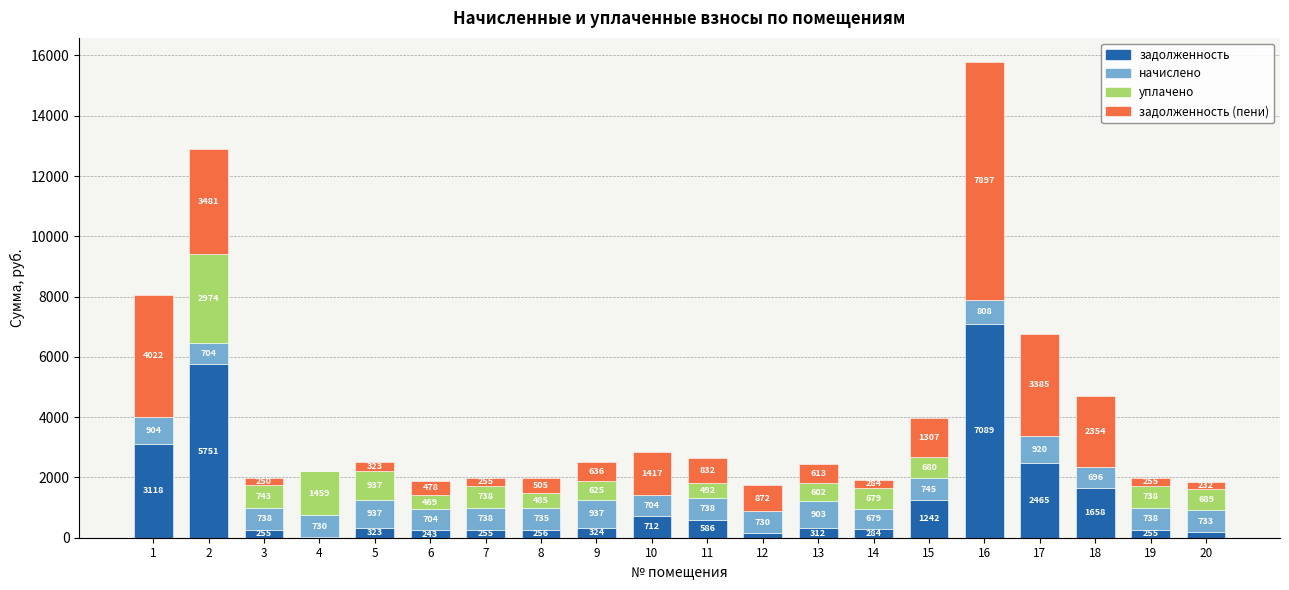

Is it true that задолженность equals 254.8 at 3?

True